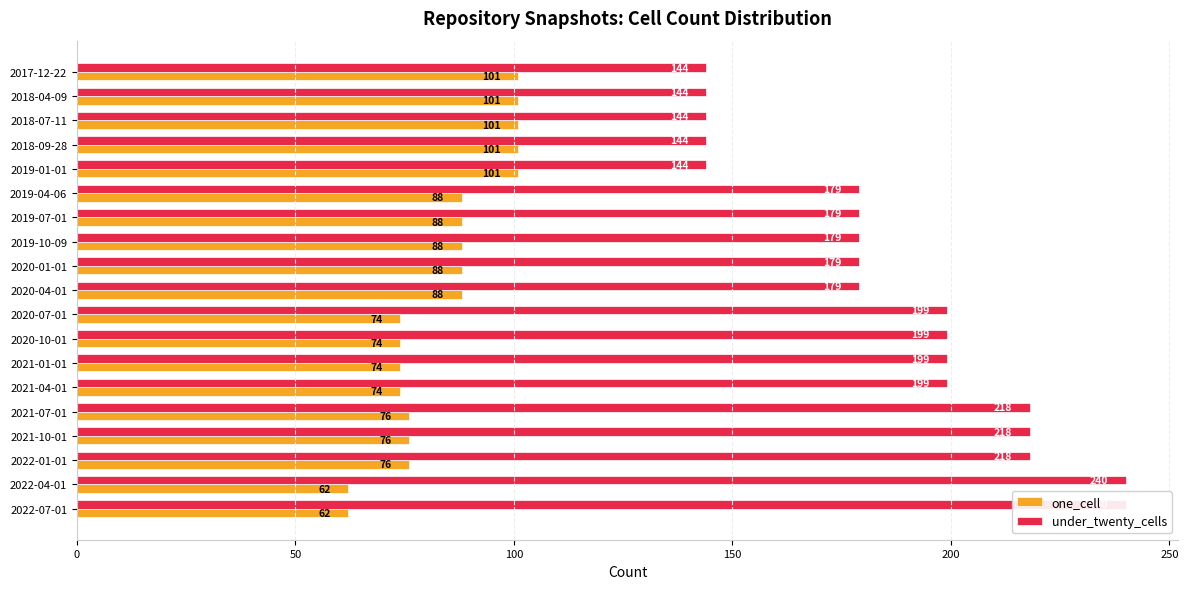

The under_twenty_cells series shows 51 at 2020-01-01. True or false?

False